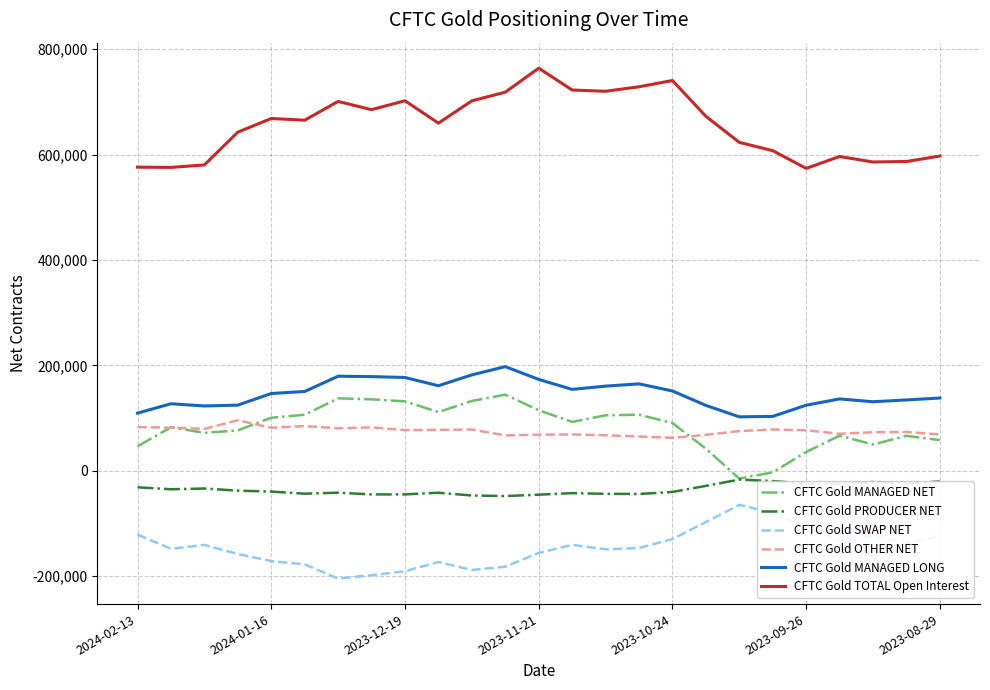

What is the minimum value for CFTC Gold OTHER NET?

62539